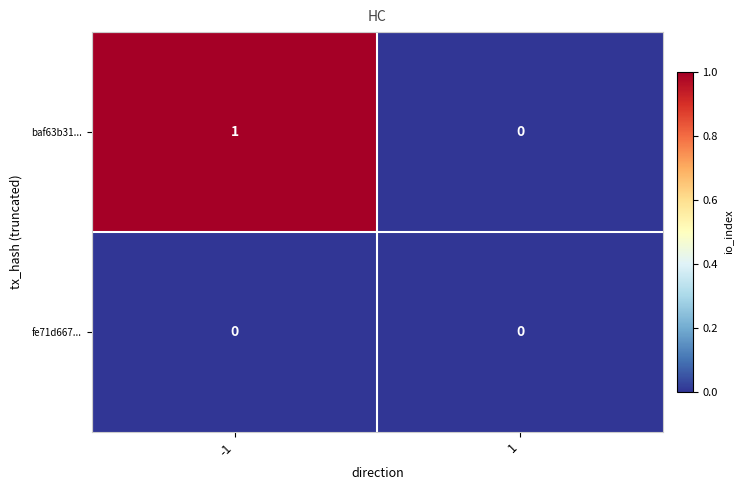

Which series has the widest spread of values?

baf63b31...